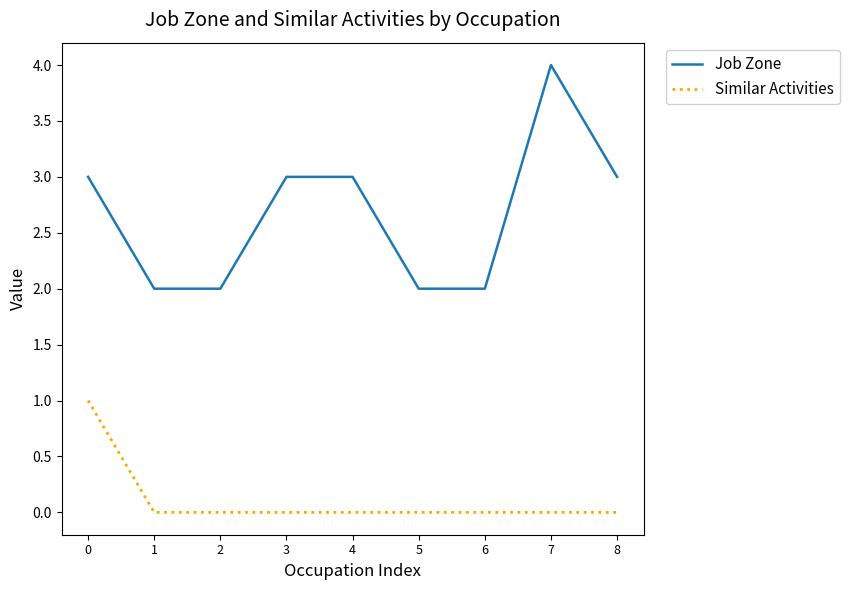

At which category does the chart reach its peak across all series?

7